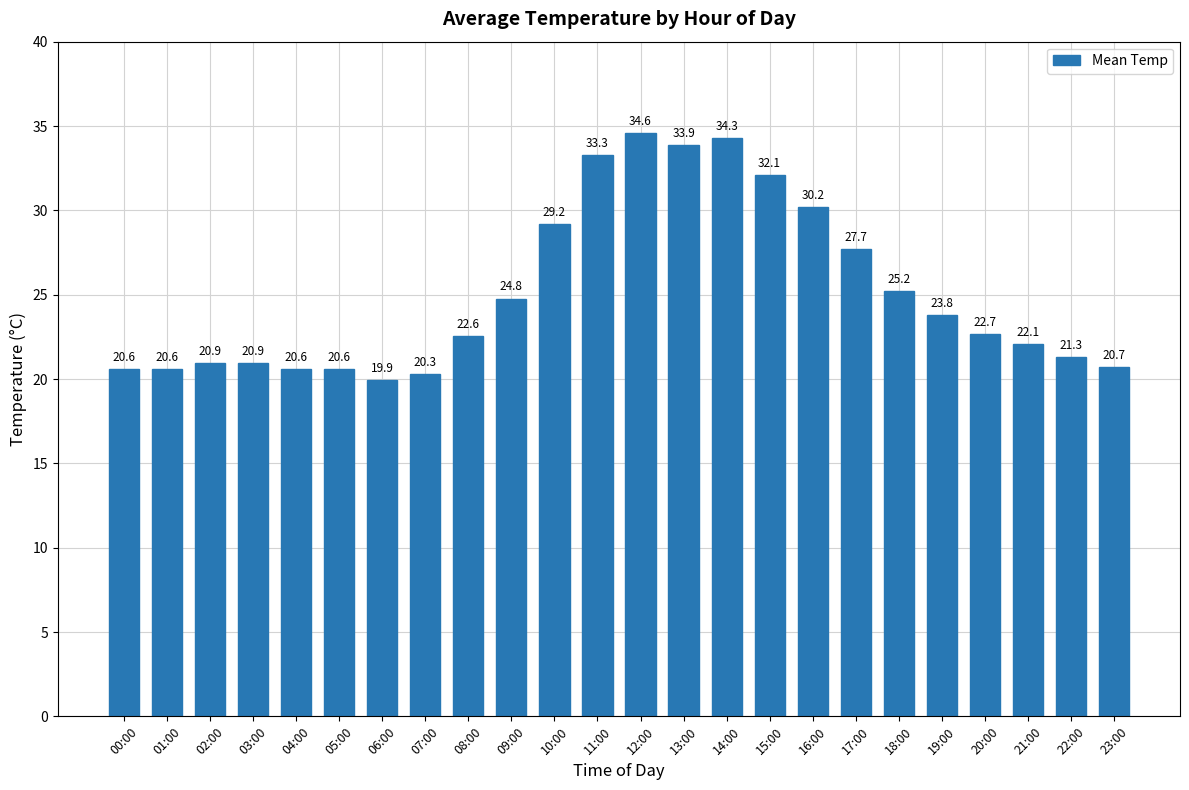

Which label corresponds to the largest value in the chart?

12:00